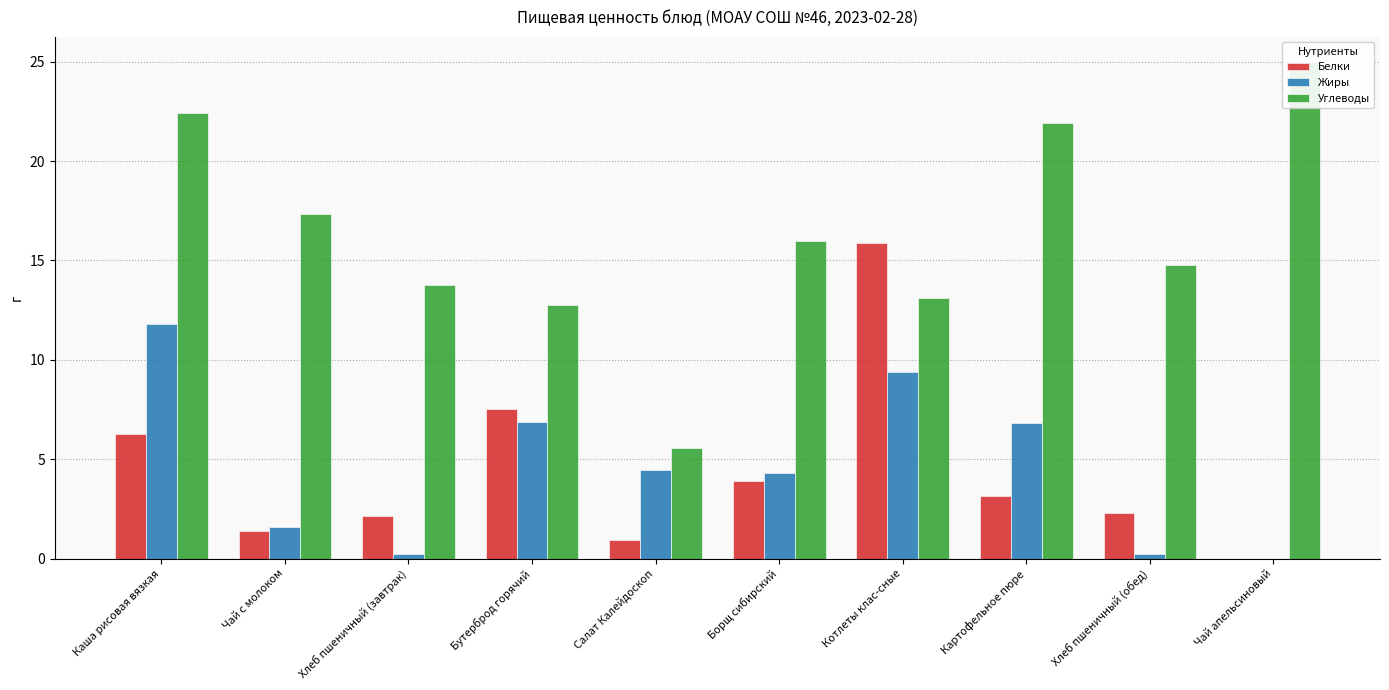

Which series changed the most between Чай с молоком and Салат Калейдоскоп?

Углеводы